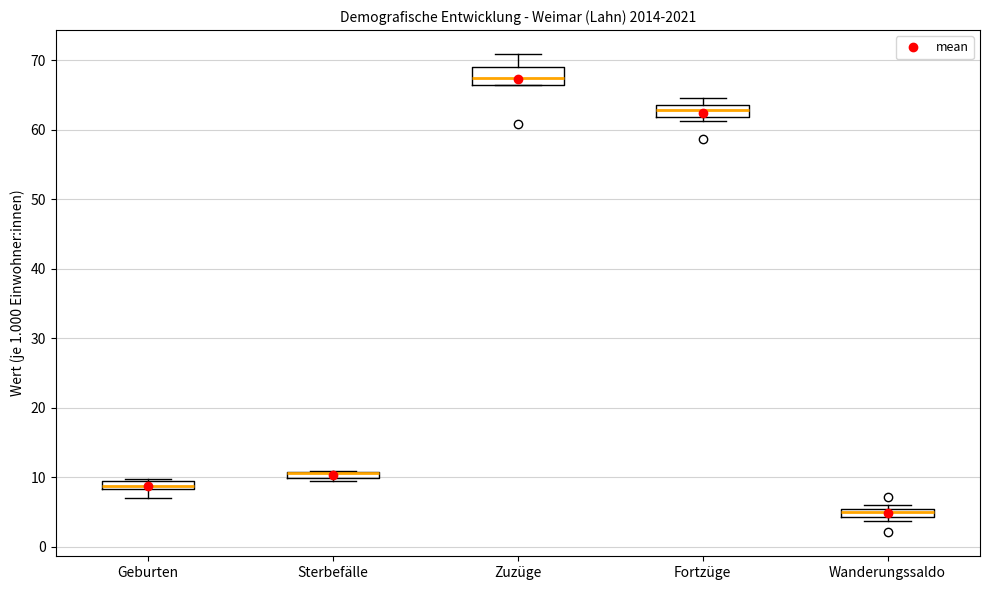

Where is the upper edge of the box for Zuzüge on the y-axis? The values are not printed on the chart, so give them approximately, as read against the axis.

69